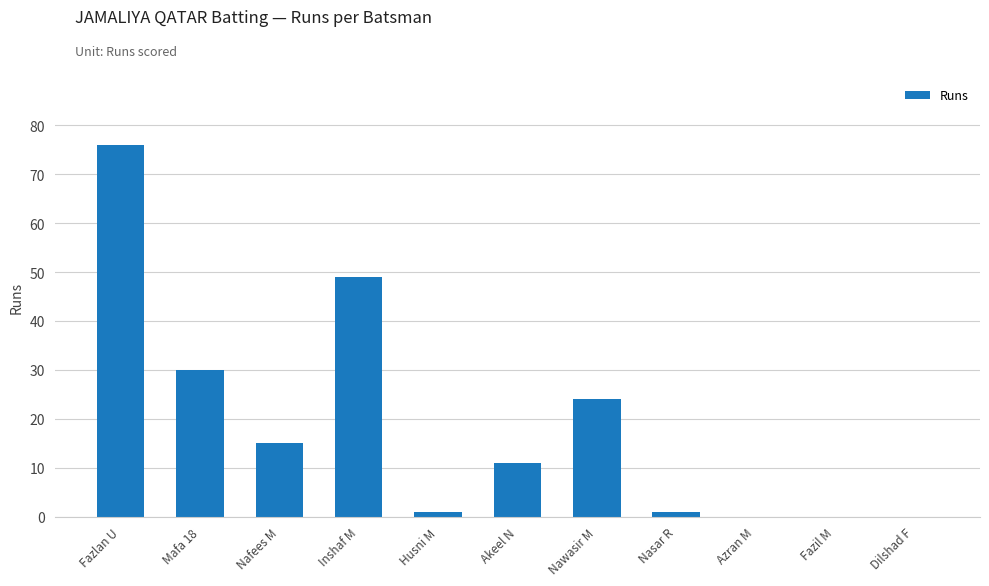

What is the sum of the values at Azran M and Husni M?

1